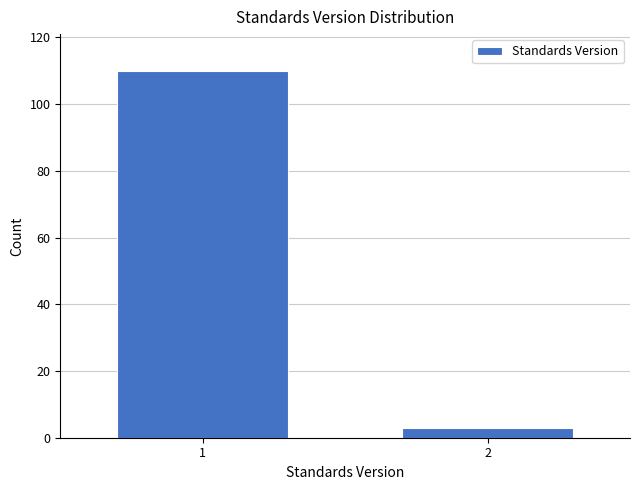

Reading left to right, list all the values displayed in this chart.

1=110	2=3